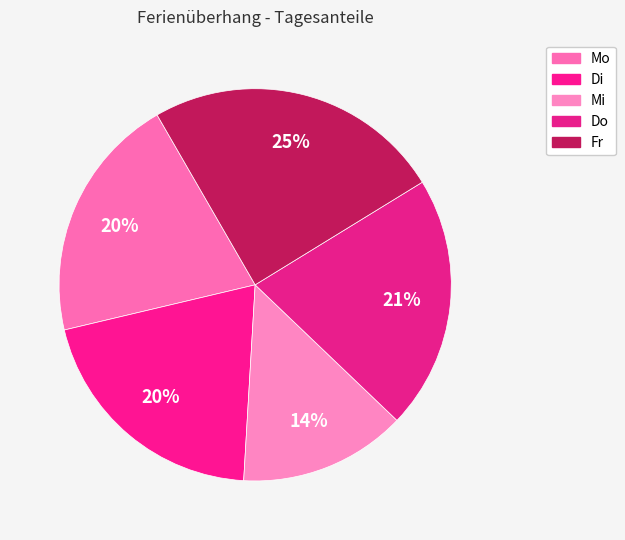

What is the change in value from Di to Mi?

-0.1